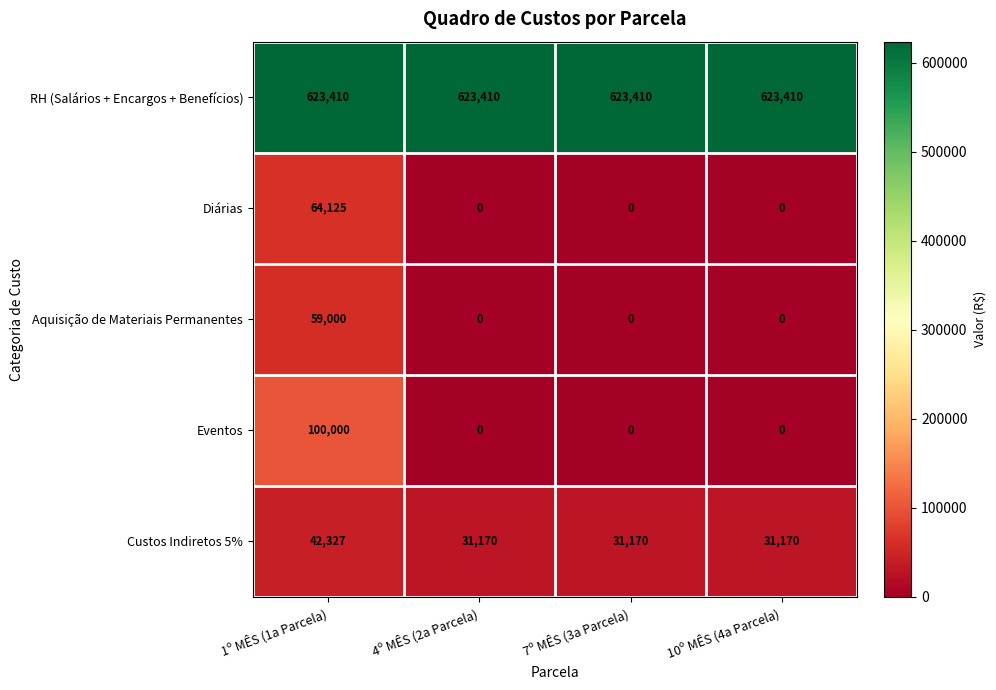

List the series in order of their peak value, highest first.

RH (Salários + Encargos + Benefícios), Eventos, Diárias, Aquisição de Materiais Permanentes, Custos Indiretos 5%